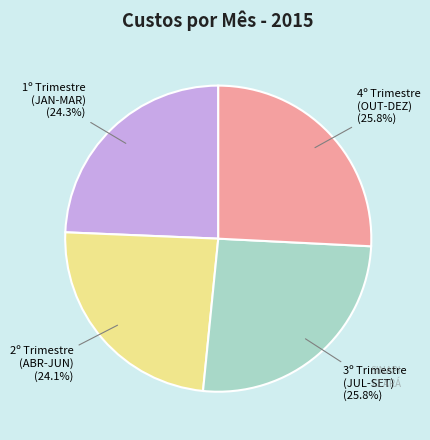

Is there a majority slice in this chart?

No